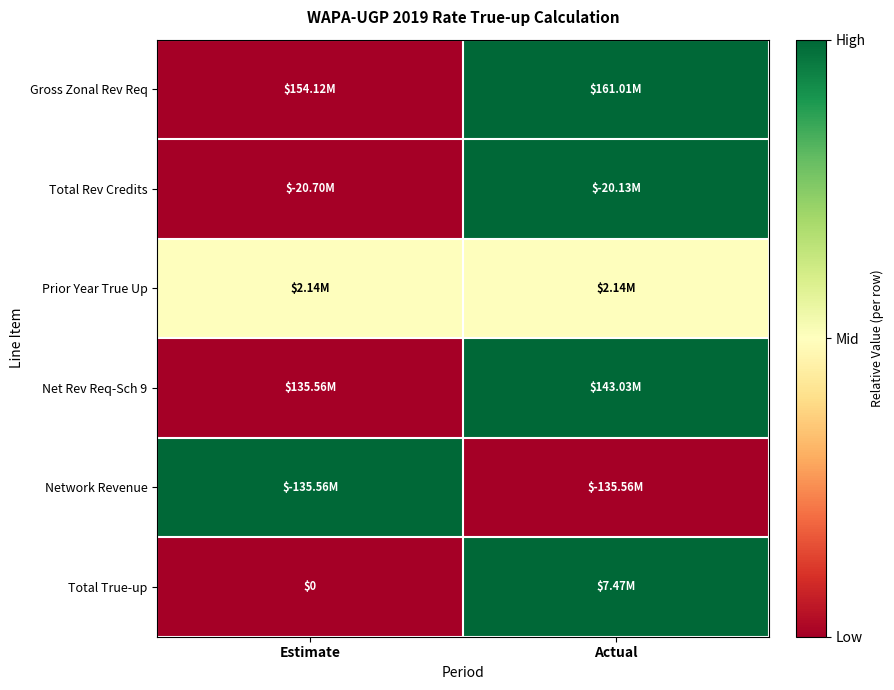

At which category does the chart reach its minimum across all series?

Estimate